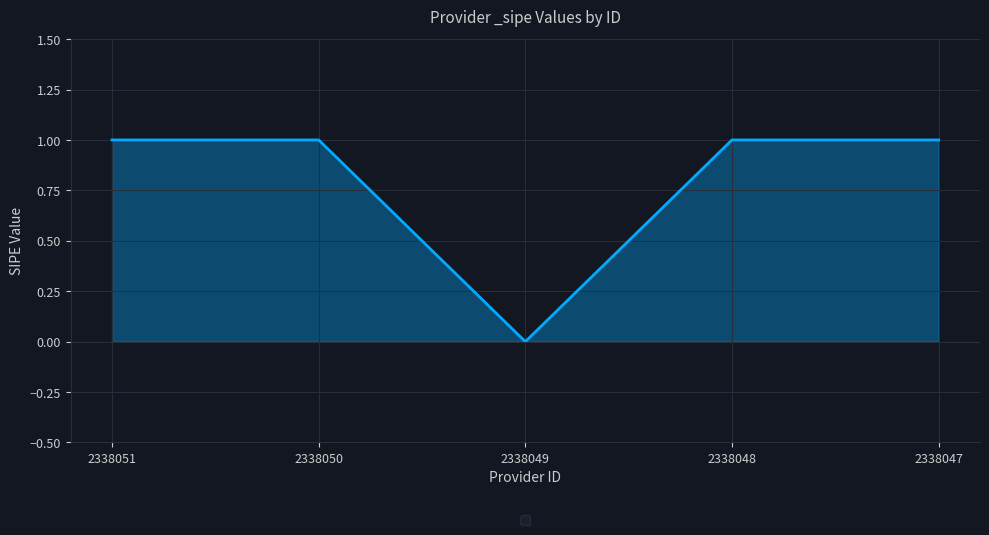

What is the sum of all values?

4